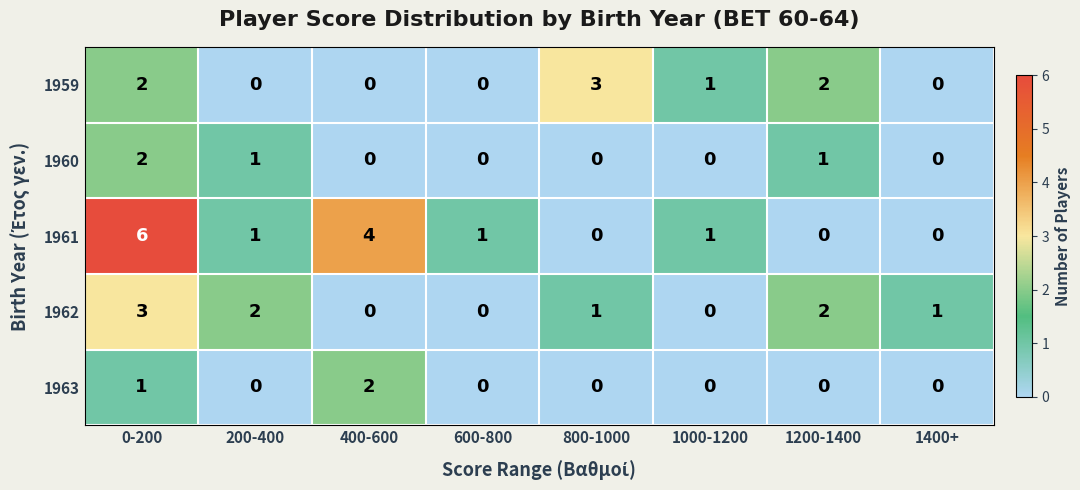

Count the 1963 values in the range 0 to 1.

7